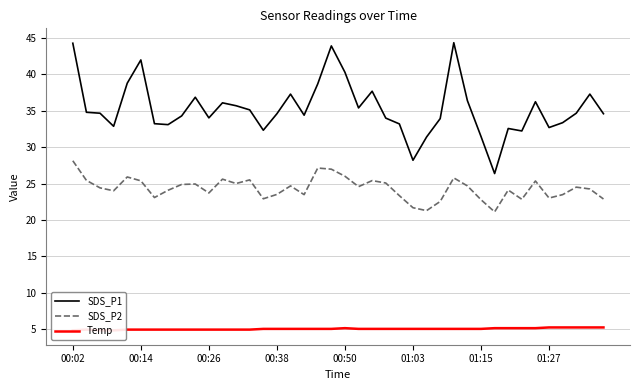

What is the difference between the highest and lowest values at 34?

31.1